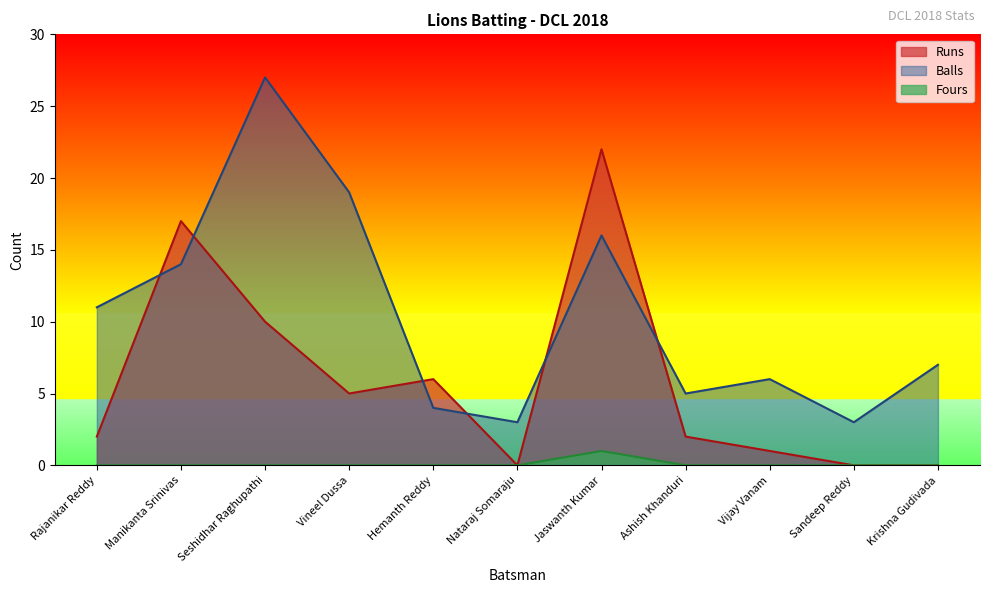

What is the total value across all series at Vijay Vanam?

7